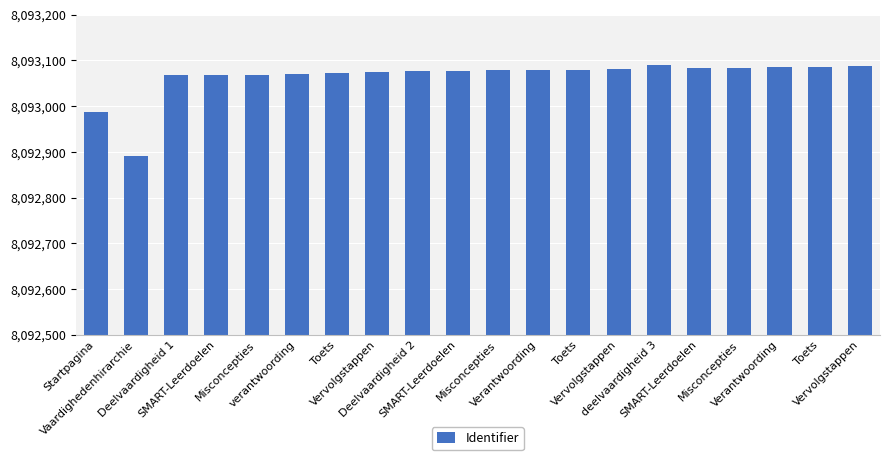

What is the change in value from SMART-Leerdoelen to Misconcepties?

+1